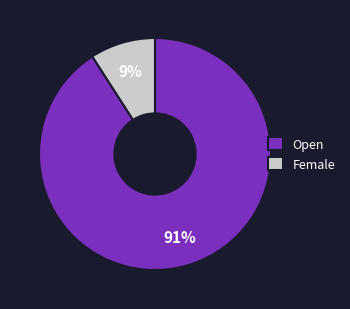

How many slices are in this pie chart?

2